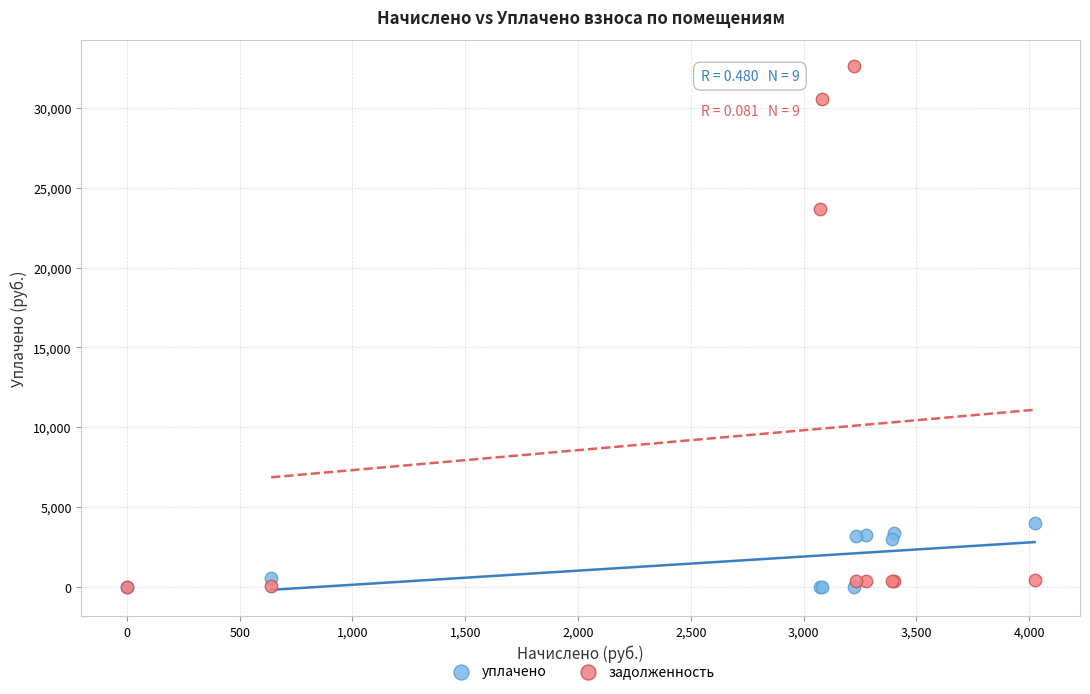

In the задолженность series, what Y value is closest to 16309?

23643.4